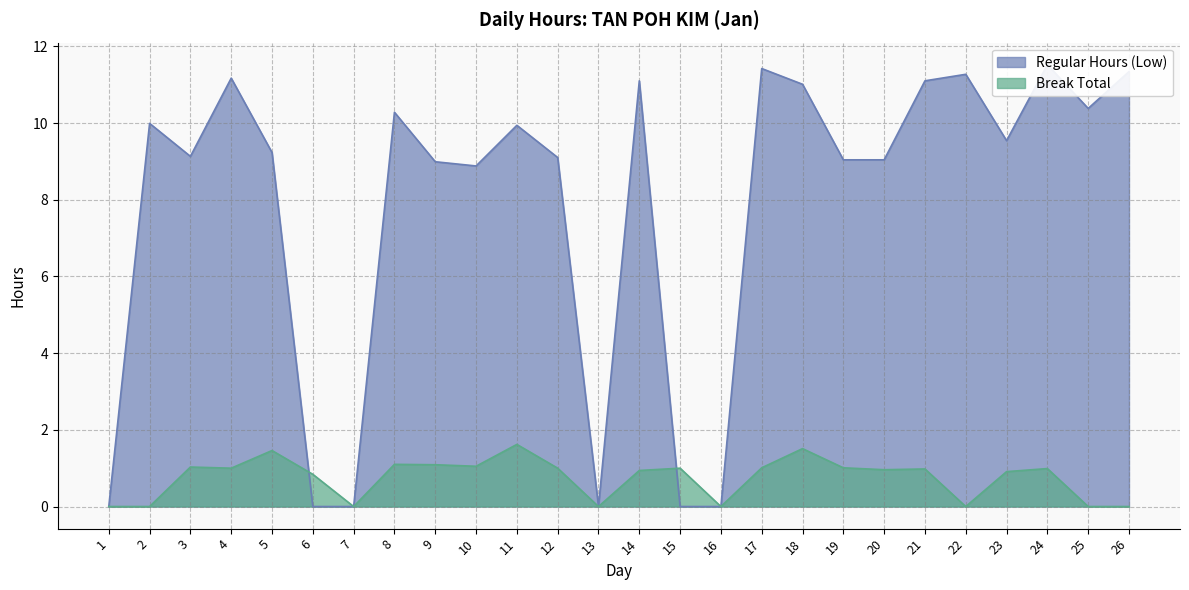

Is the value of Break Total at 26 greater than the value of Regular Hours (Low) at 23?

No